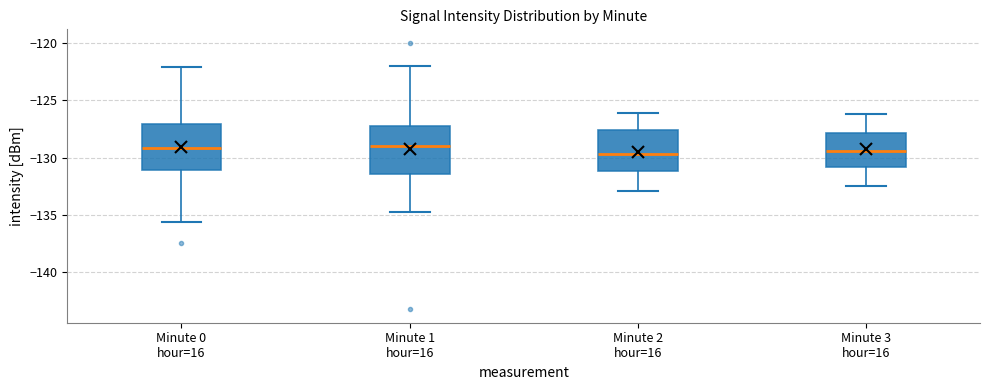

Reading left to right, transcribe this box plot: for each box, give where its median line is, the range the box spans, and where its two whiskers end, as read against the y-axis. The values are not printed on the chart, so give them approximately, as read against the axis.

Minute 0 hour=16: median -129.0, box -131.0 to -127.0, whiskers -135.5 to -122.0
Minute 1 hour=16: median -129.0, box -131.5 to -127.5, whiskers -135.0 to -122.0
Minute 2 hour=16: median -129.5, box -131.0 to -127.5, whiskers -133.0 to -126.0
Minute 3 hour=16: median -129.5, box -131.0 to -128.0, whiskers -132.5 to -126.0